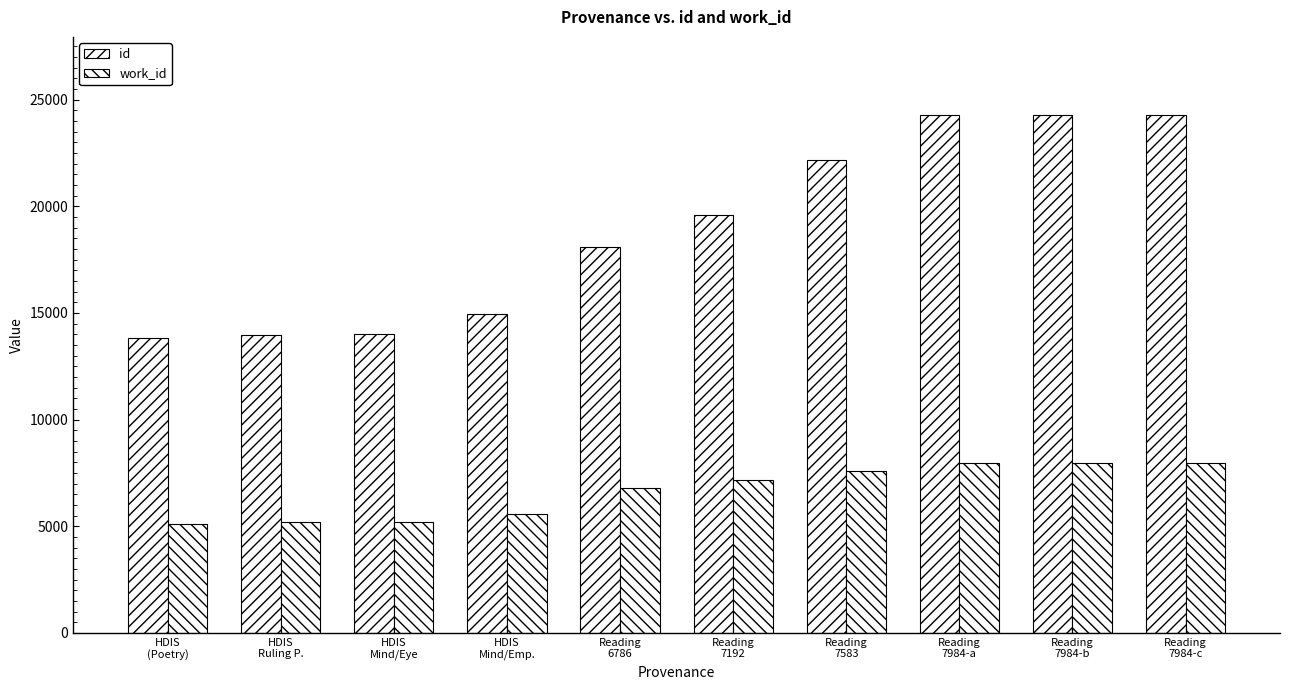

How many distinct data groups are displayed?

2